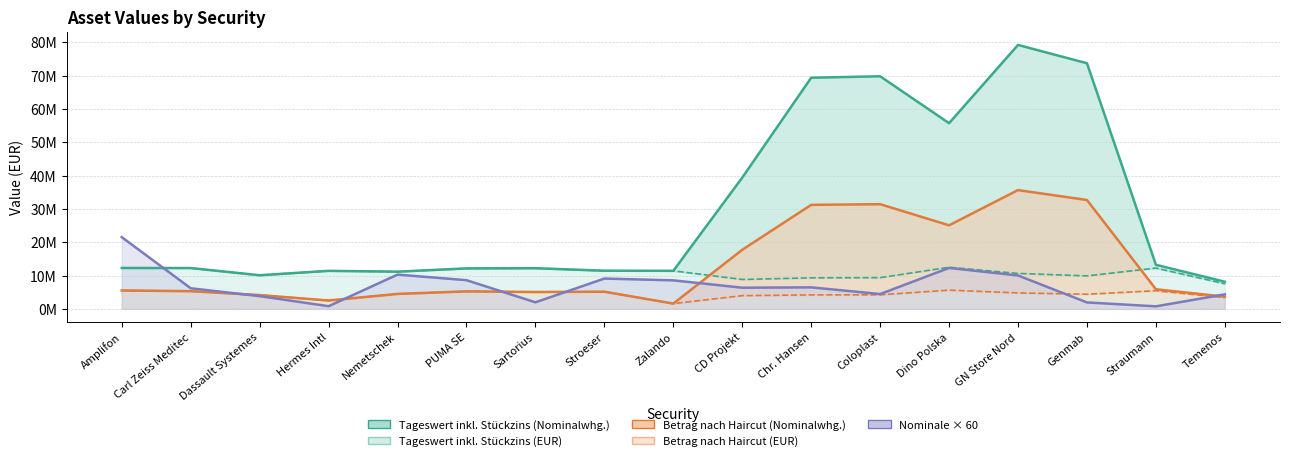

True or false: Tageswert inkl. Stückzins (EUR) and Nominale × 60 intersect in this chart.

True